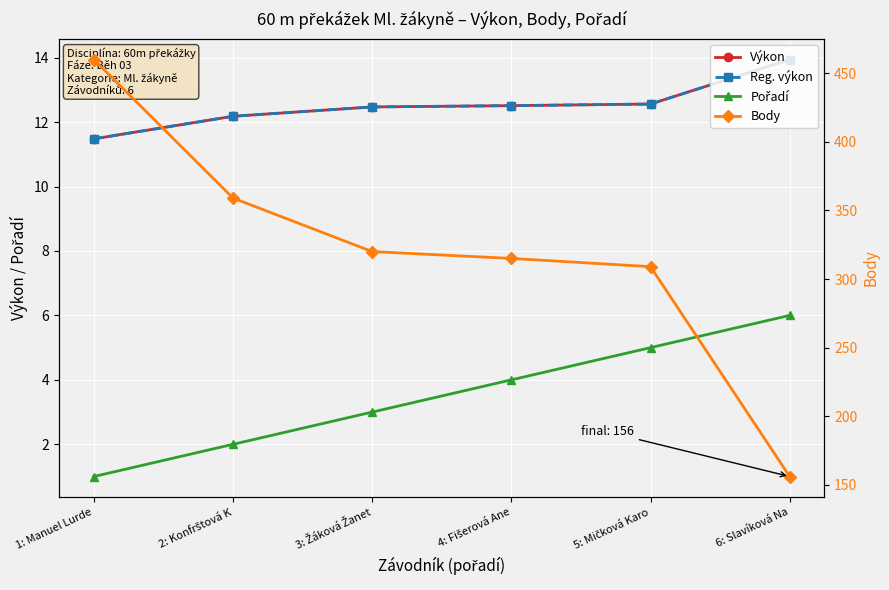

At which category does the chart reach its peak across all series?

1: Manuel Lurde